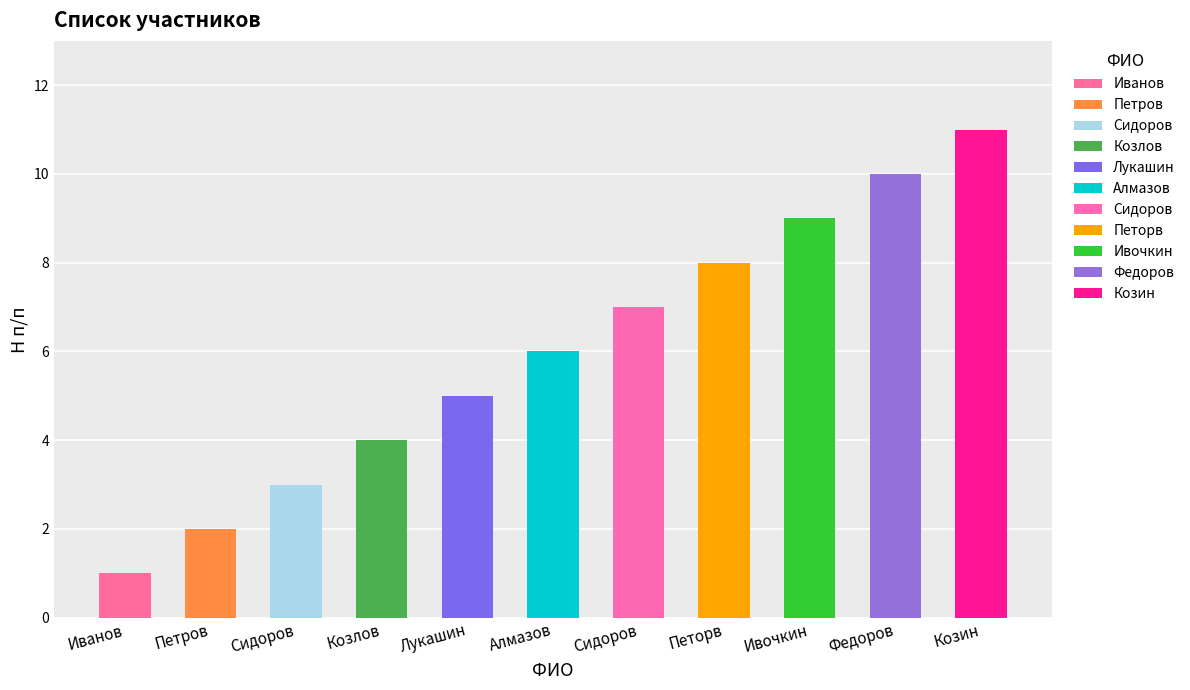

The value at Сидоров is 4. True or false?

False